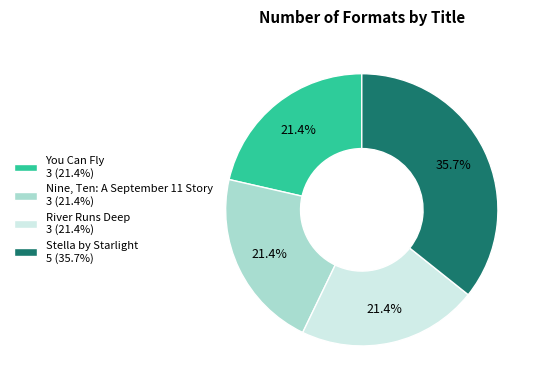

Is there a majority slice in this chart?

No